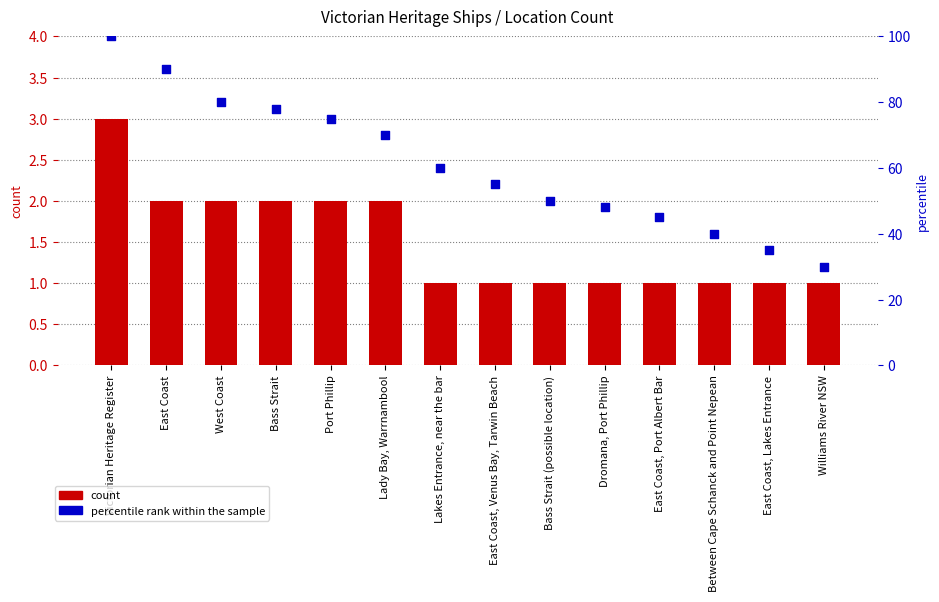

Is the value of count at Port Phillip greater than the value of percentile rank within the sample at Bass Strait?

No